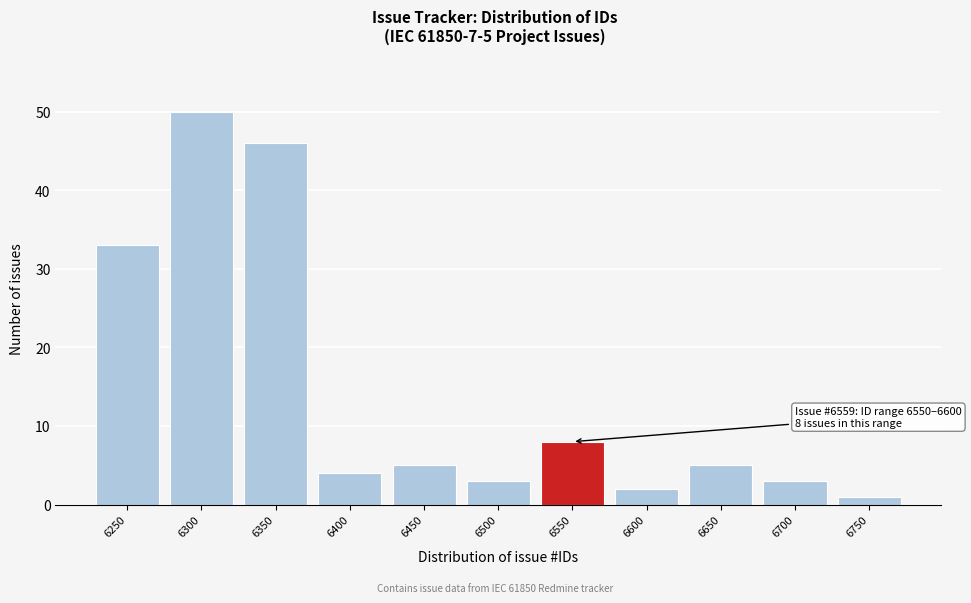

Reading left to right, list all the values displayed in this chart.

33	50	46	4	5	3	8	2	5	3	1